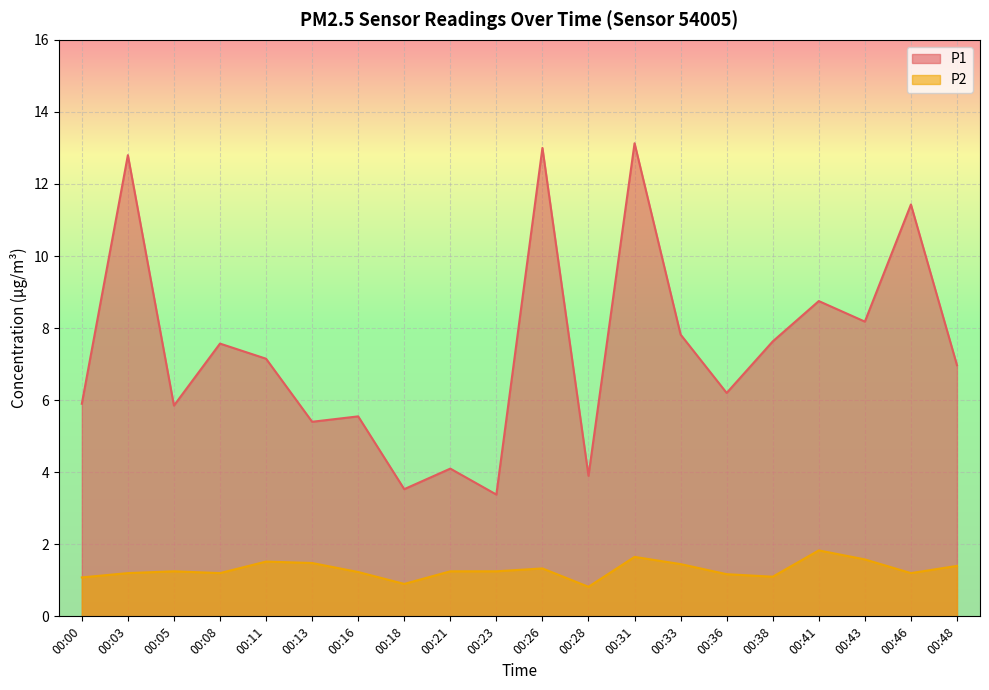

Which series changed the most between 00:13 and 00:26?

P1